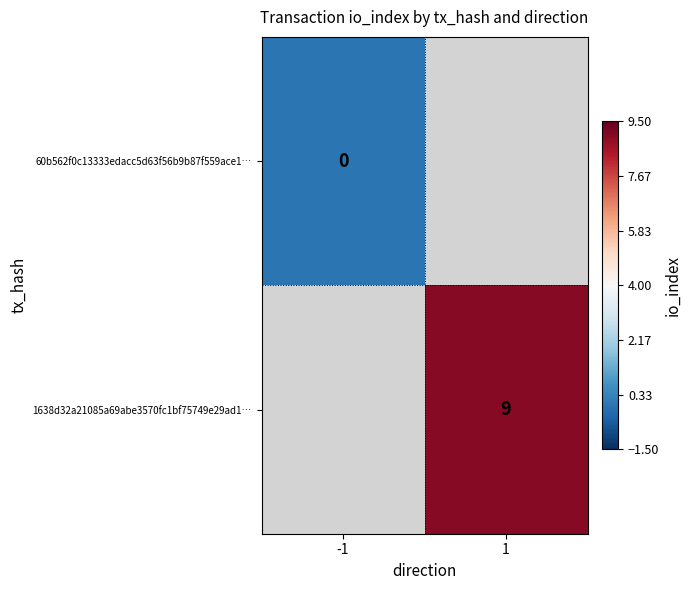

Is the value of 1638d32a21085a69abe3570fc1bf75749e29ad1… at 1 greater than the value of 60b562f0c13333edacc5d63f56b9b87f559ace1… at -1?

Yes